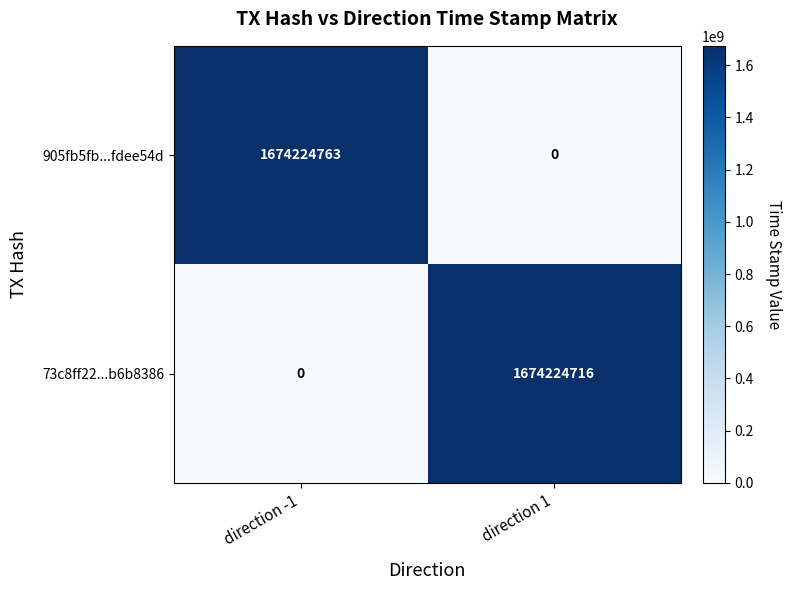

Reading right to left, what are all the values shown in this chart?

905fb5fb...fdee54d: 0	1674224763
73c8ff22...b6b8386: 1674224716	0